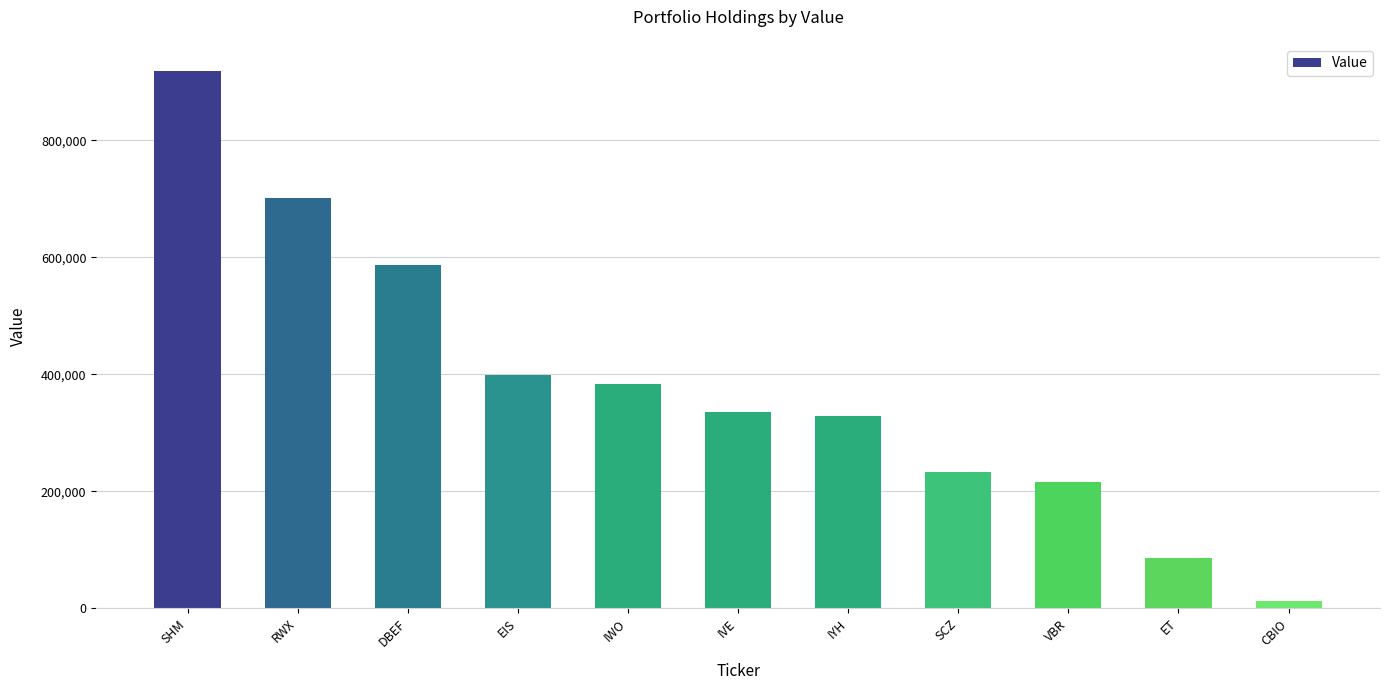

What is the average value?

381636